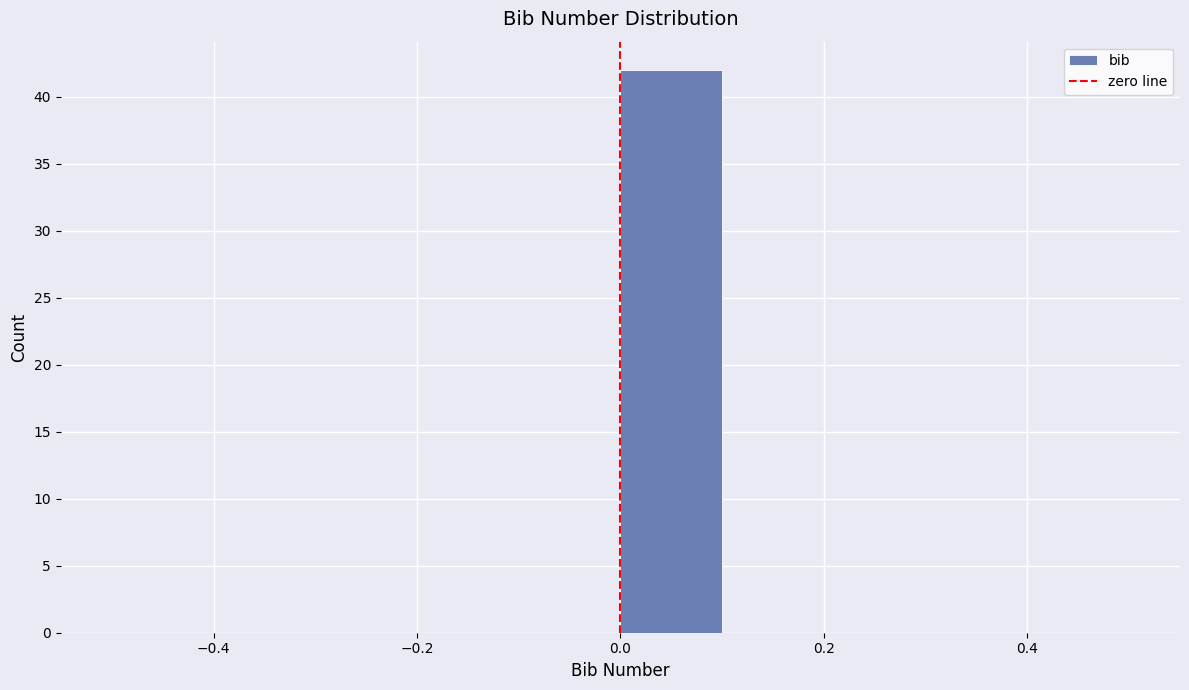

Reading left to right, transcribe this chart: for each bar, give the range it covers on the x-axis and its height. The values are not printed on the chart, so give them approximately, as read against the axis.

-0.5 to -0.4: 0
-0.4 to -0.3: 0
-0.3 to -0.2: 0
-0.2 to -0.1: 0
-0.1 to 0.0: 0
0.0 to 0.1: 42
0.1 to 0.2: 0
0.2 to 0.3: 0
0.3 to 0.4: 0
0.4 to 0.5: 0